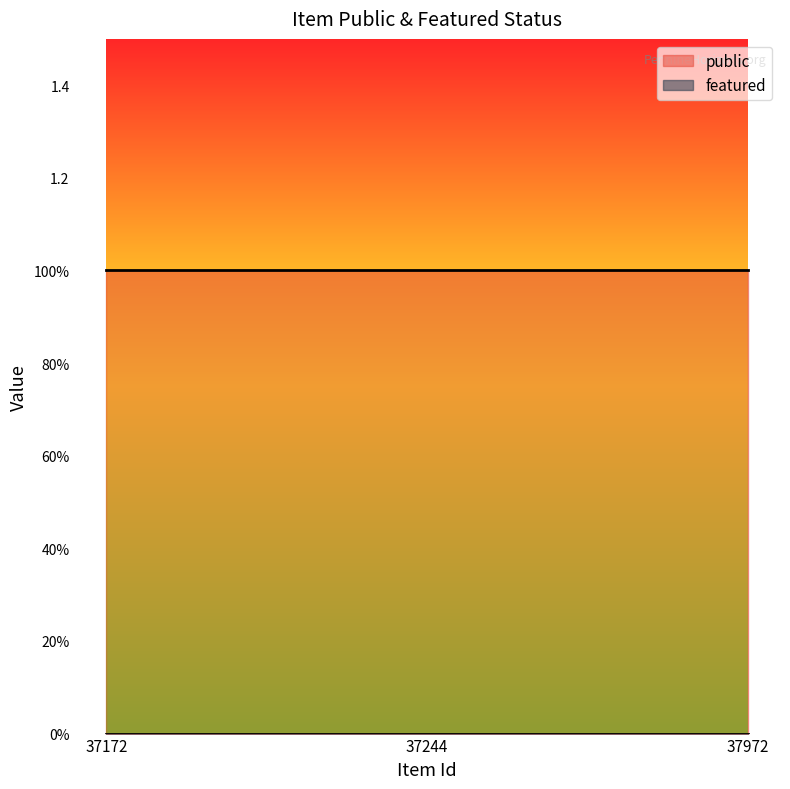

Reading right to left, extract all data points from this chart.

public: 37972=1	37244=1	37172=1
featured: 37972=0	37244=0	37172=0